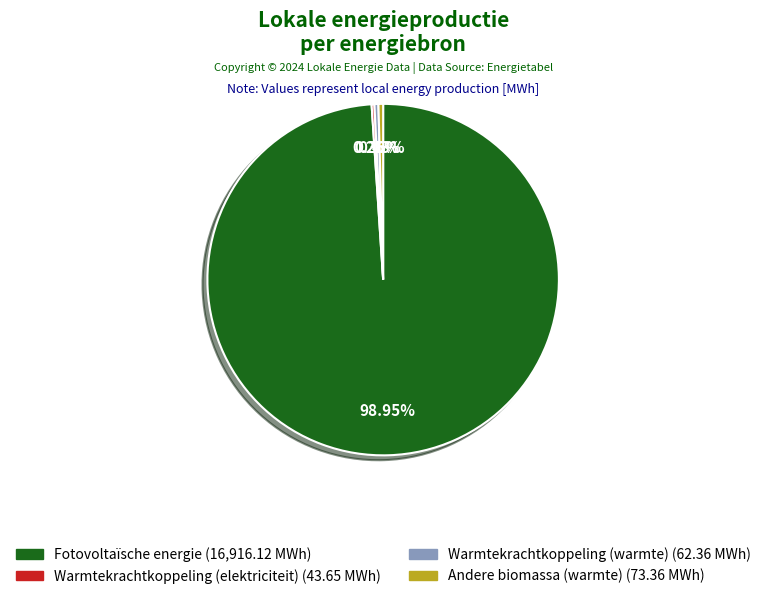

Does any single category account for the majority?

Yes